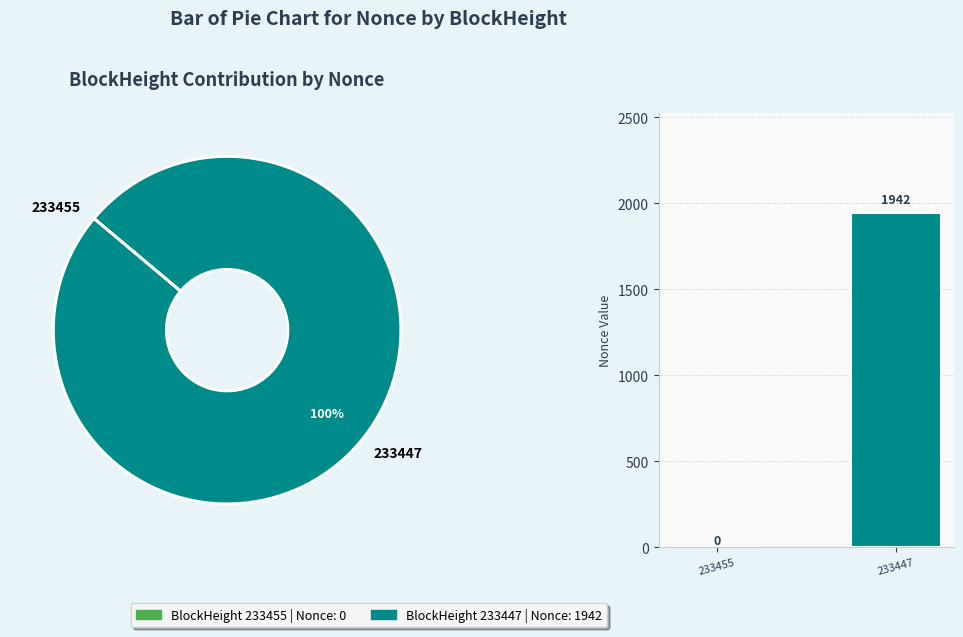

Is there a majority slice in this chart?

Yes